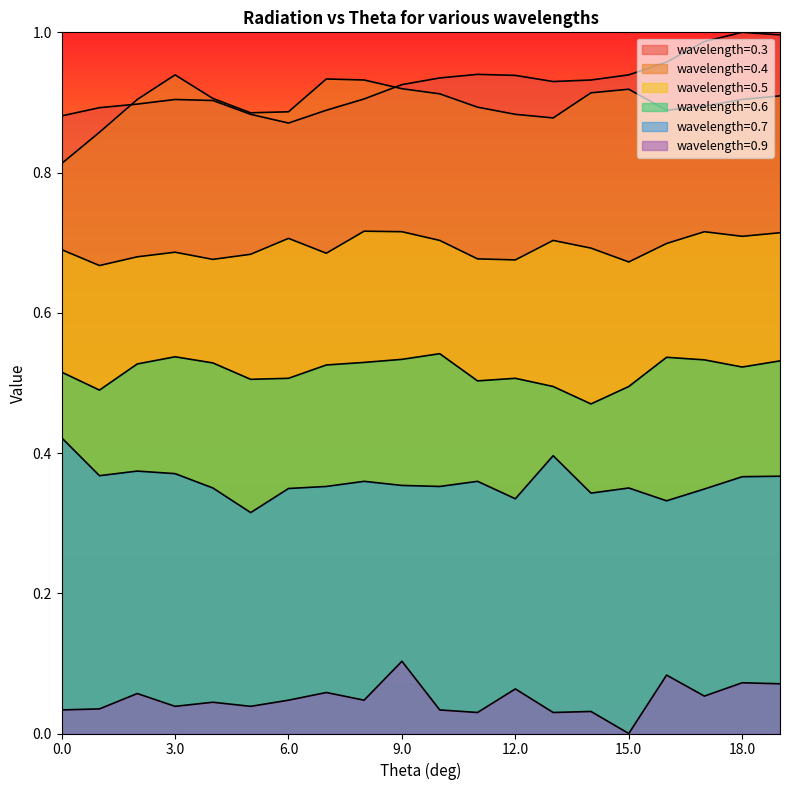

Reading right to left, list all the values displayed in this chart.

0.3: 19.0=1.0	18.0=1.0	17.0=1.0	16.0=1.0	15.0=0.9	14.0=0.9	13.0=0.9	12.0=0.9	11.0=0.9	10.0=0.9	9.0=0.9	8.0=0.9	7.0=0.9	6.0=0.9	5.0=0.9	4.0=0.9	3.0=0.9	2.0=0.9	1.0=0.9	0.0=0.9
0.4: 19.0=0.9	18.0=0.9	17.0=0.9	16.0=0.9	15.0=0.9	14.0=0.9	13.0=0.9	12.0=0.9	11.0=0.9	10.0=0.9	9.0=0.9	8.0=0.9	7.0=0.9	6.0=0.9	5.0=0.9	4.0=0.9	3.0=0.9	2.0=0.9	1.0=0.9	0.0=0.8
0.5: 19.0=0.7	18.0=0.7	17.0=0.7	16.0=0.7	15.0=0.7	14.0=0.7	13.0=0.7	12.0=0.7	11.0=0.7	10.0=0.7	9.0=0.7	8.0=0.7	7.0=0.7	6.0=0.7	5.0=0.7	4.0=0.7	3.0=0.7	2.0=0.7	1.0=0.7	0.0=0.7
0.6: 19.0=0.5	18.0=0.5	17.0=0.5	16.0=0.5	15.0=0.5	14.0=0.5	13.0=0.5	12.0=0.5	11.0=0.5	10.0=0.5	9.0=0.5	8.0=0.5	7.0=0.5	6.0=0.5	5.0=0.5	4.0=0.5	3.0=0.5	2.0=0.5	1.0=0.5	0.0=0.5
0.7: 19.0=0.4	18.0=0.4	17.0=0.3	16.0=0.3	15.0=0.4	14.0=0.3	13.0=0.4	12.0=0.3	11.0=0.4	10.0=0.4	9.0=0.4	8.0=0.4	7.0=0.4	6.0=0.3	5.0=0.3	4.0=0.4	3.0=0.4	2.0=0.4	1.0=0.4	0.0=0.4
0.9: 19.0=0.1	18.0=0.1	17.0=0.1	16.0=0.1	15.0=0.0	14.0=0.0	13.0=0.0	12.0=0.1	11.0=0.0	10.0=0.0	9.0=0.1	8.0=0.0	7.0=0.1	6.0=0.0	5.0=0.0	4.0=0.0	3.0=0.0	2.0=0.1	1.0=0.0	0.0=0.0